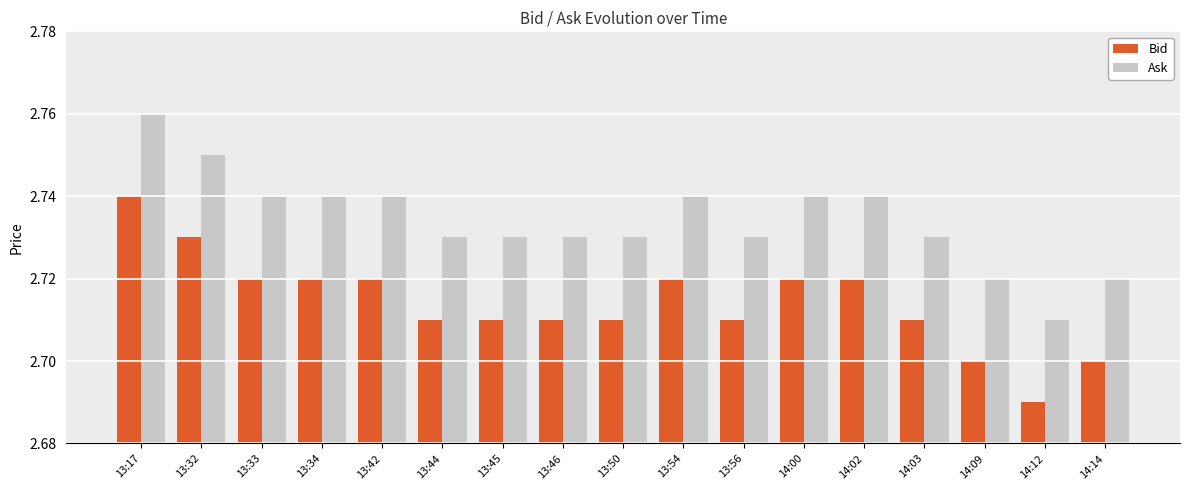

Rank the series by their maximum value, from lowest to highest.

Bid, Ask